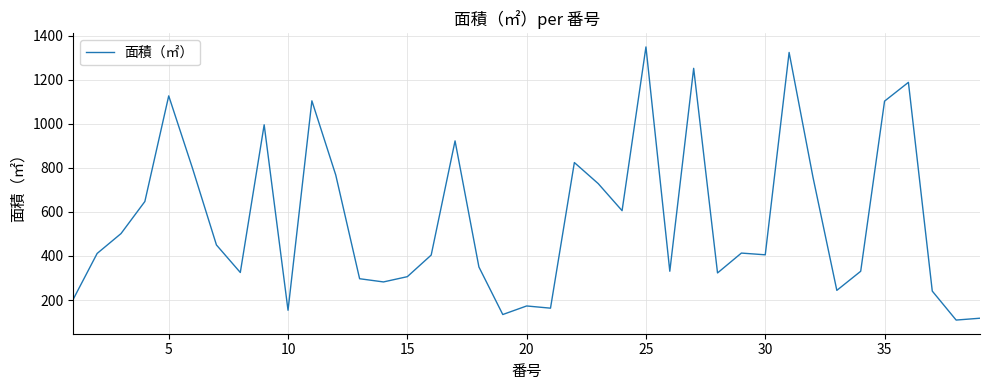

What is the smallest value displayed?

108.9